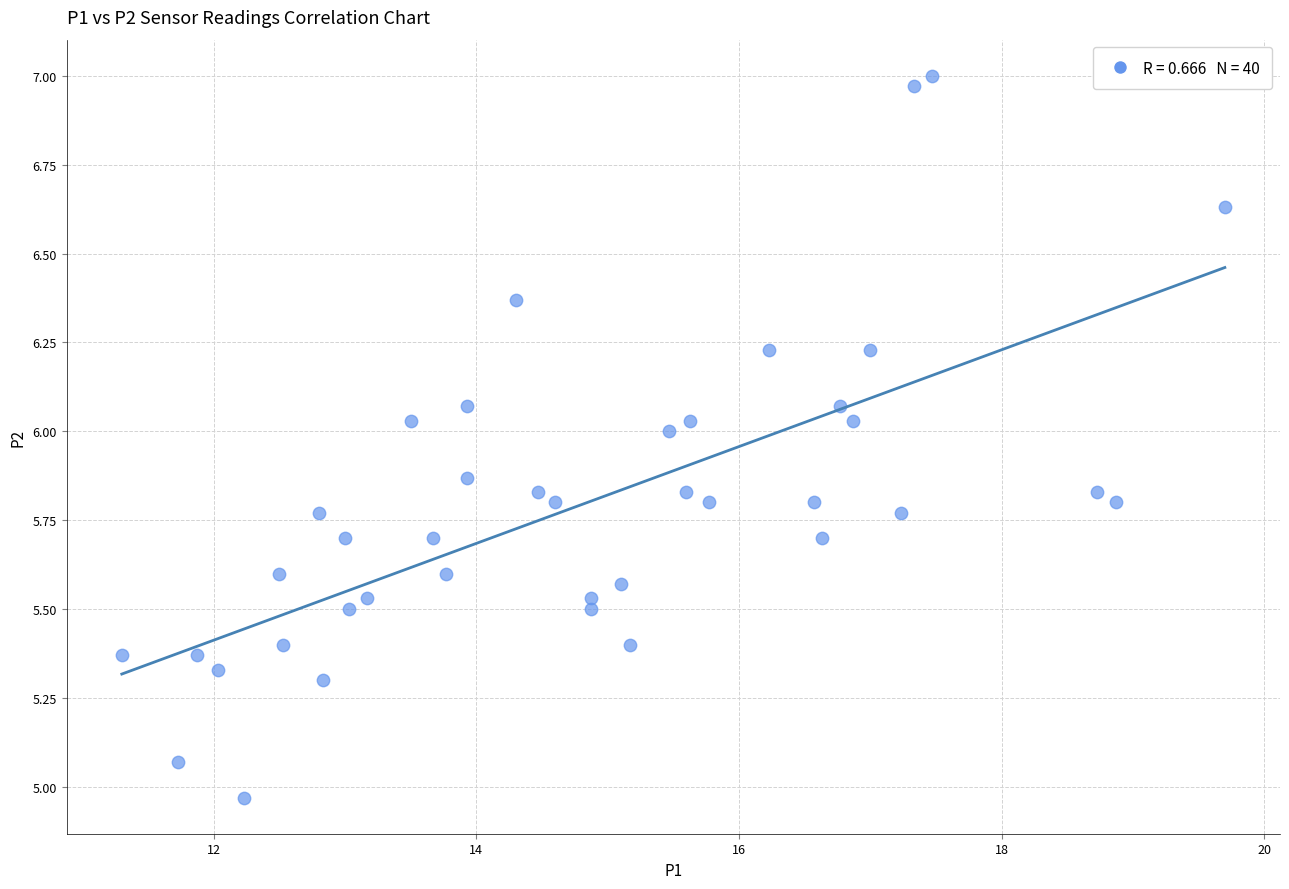

What is the range of Y values (max minus min)?

2.0